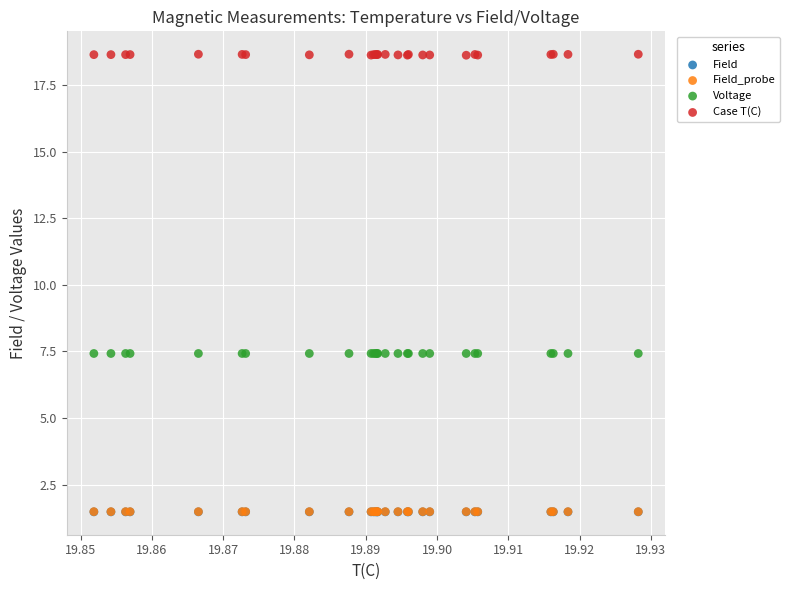

Which series contains the highest Y value?

Case T(C)